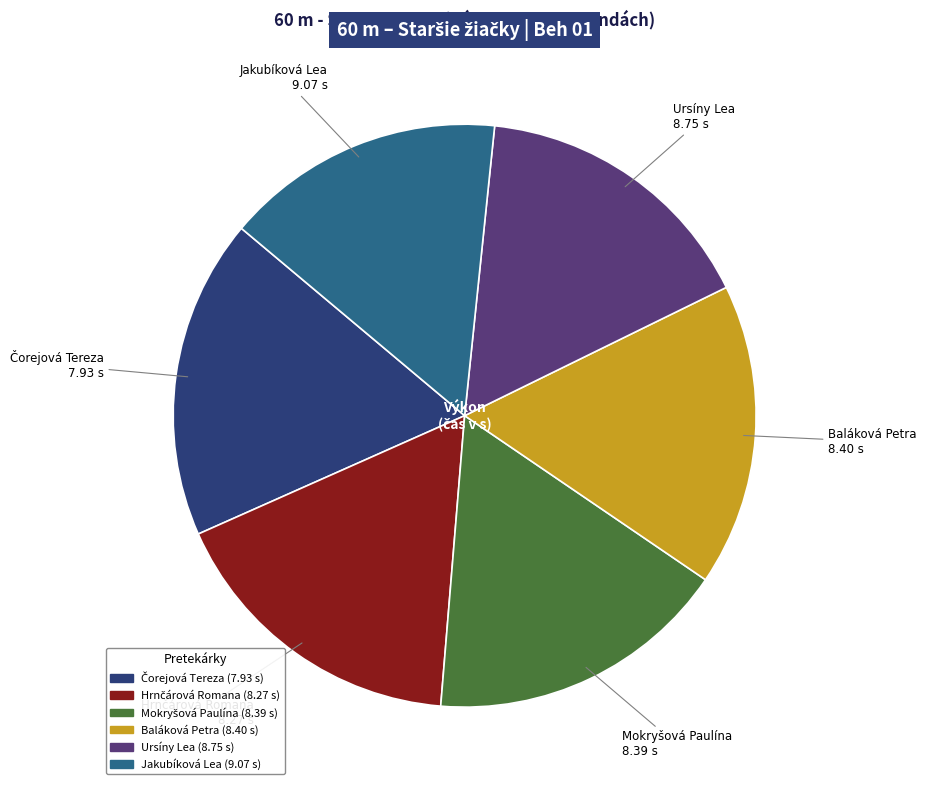

What is the smallest slice in the pie chart?

Jakubíková Lea